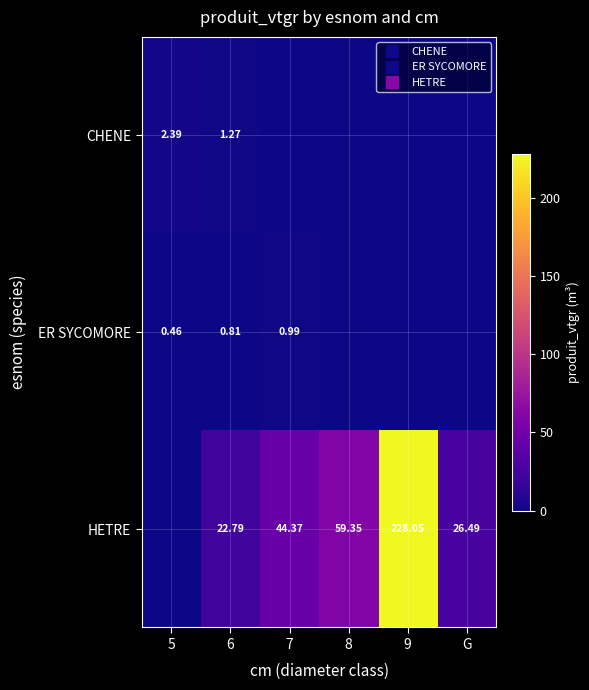

At which category is the sum across all series the highest?

9